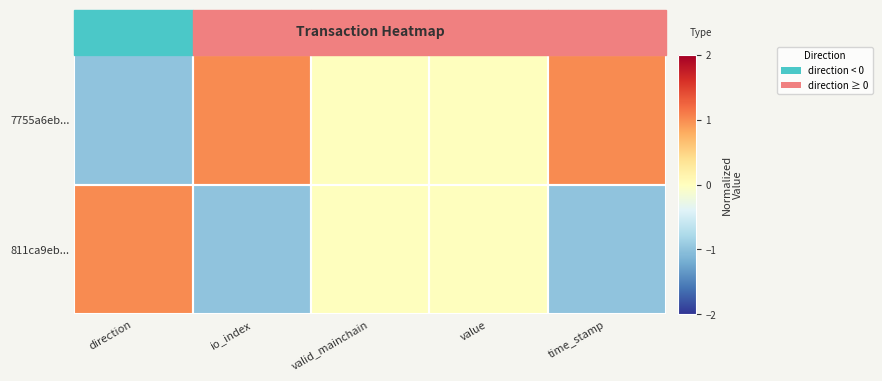

Reading left to right, extract all data points from this chart.

7755a6eb...: direction=-1	io_index=1	valid_mainchain=0	value=0	time_stamp=1
811ca9eb...: direction=1	io_index=-1	valid_mainchain=0	value=0	time_stamp=-1